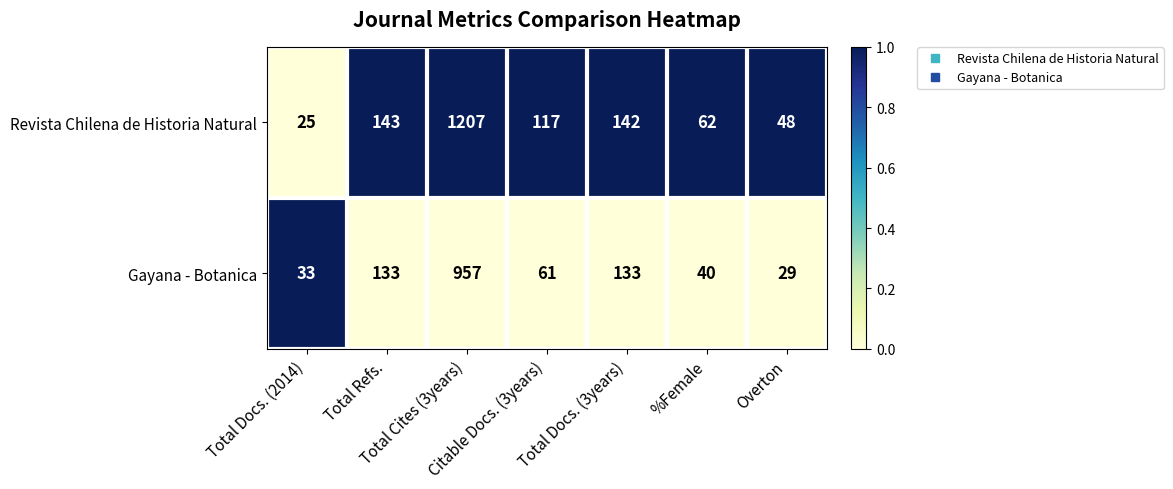

List the series in order of their overall mean, highest first.

Revista Chilena de Historia Natural, Gayana - Botanica